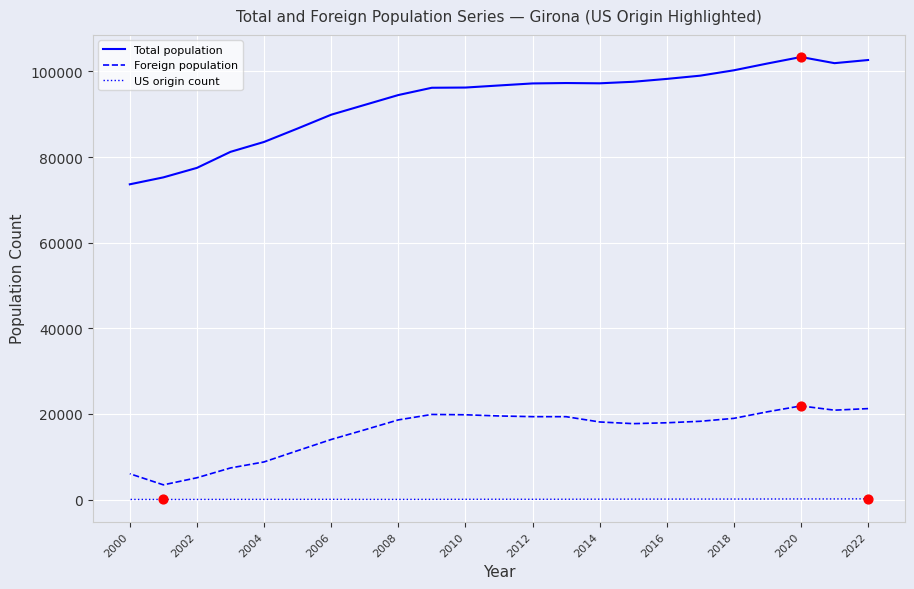

Is the value of Total population at 13 greater than the value of Foreign population at 12?

Yes